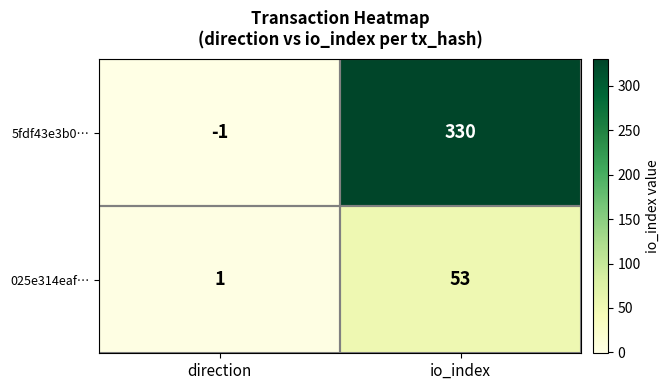

List the series in order of their overall mean, lowest first.

025e314eaf…, 5fdf43e3b0…